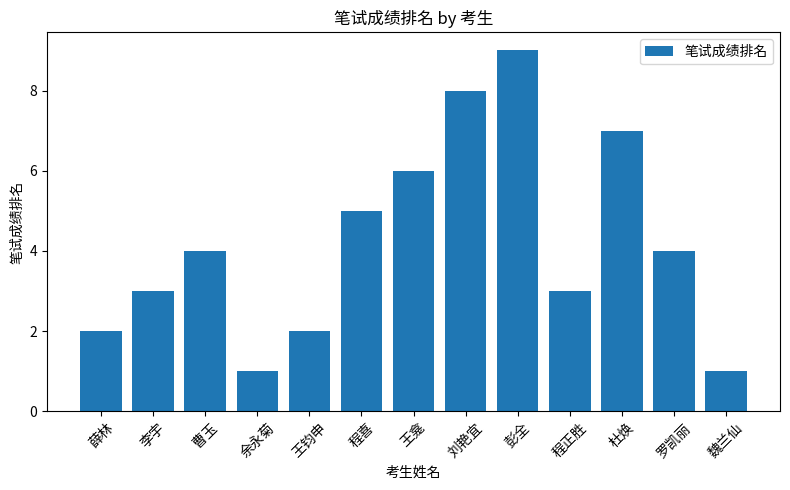

What is the difference between the maximum and second lowest values?

8